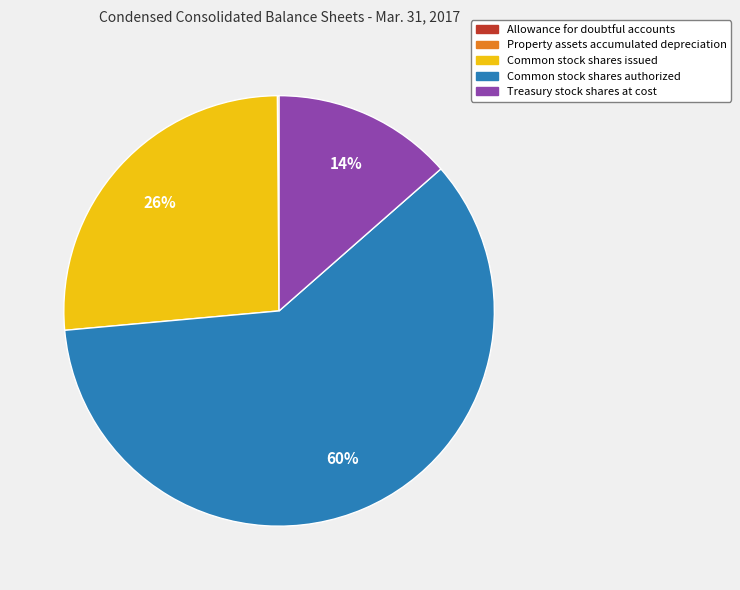

The Common stock shares authorized slice represents 60% of the pie. True or false?

True